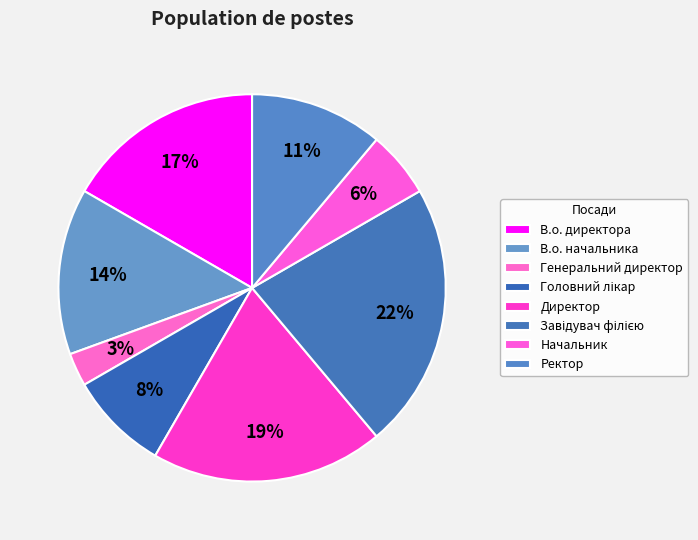

Rank the categories by value from highest to lowest.

Завідувач філією, Директор, В.о. директора, В.о. начальника, Ректор, Головний лікар, Начальник, Генеральний директор